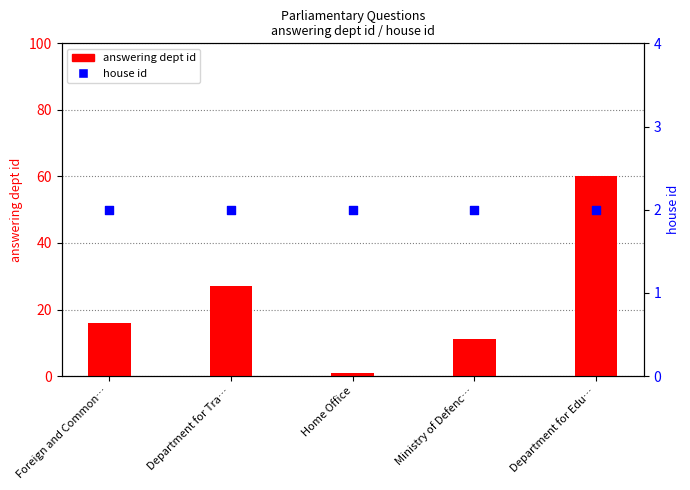

Which series reaches the maximum Y coordinate?

answering dept id